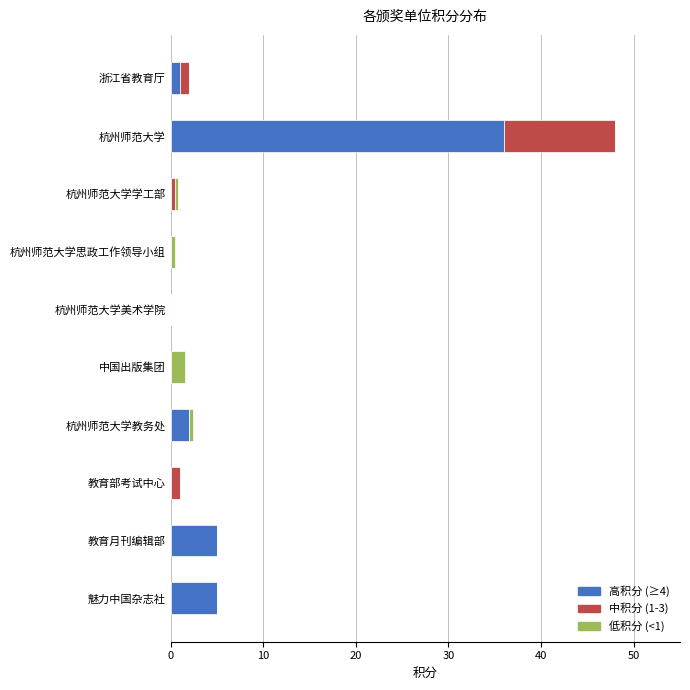

At which category is the sum across all series the highest?

杭州师范大学